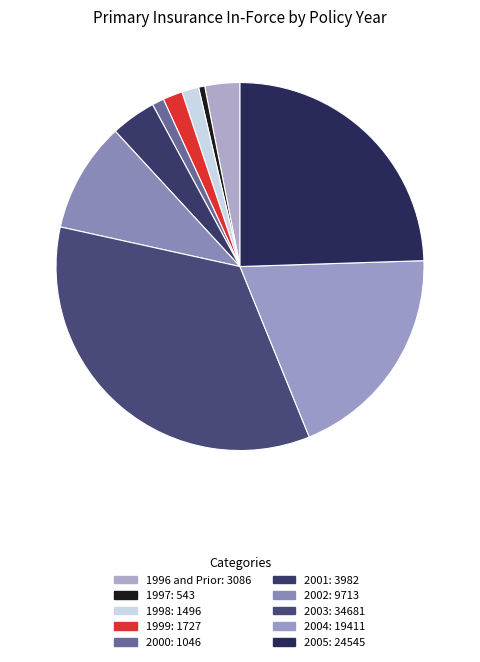

Does any single category account for the majority?

No